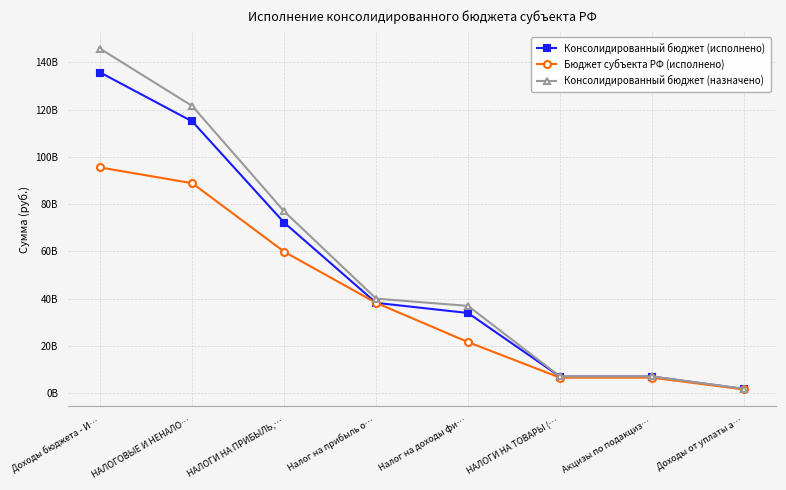

What are all the series names shown in the legend?

Консолидированный бюджет (исполнено), Бюджет субъекта РФ (исполнено), Консолидированный бюджет (назначено)